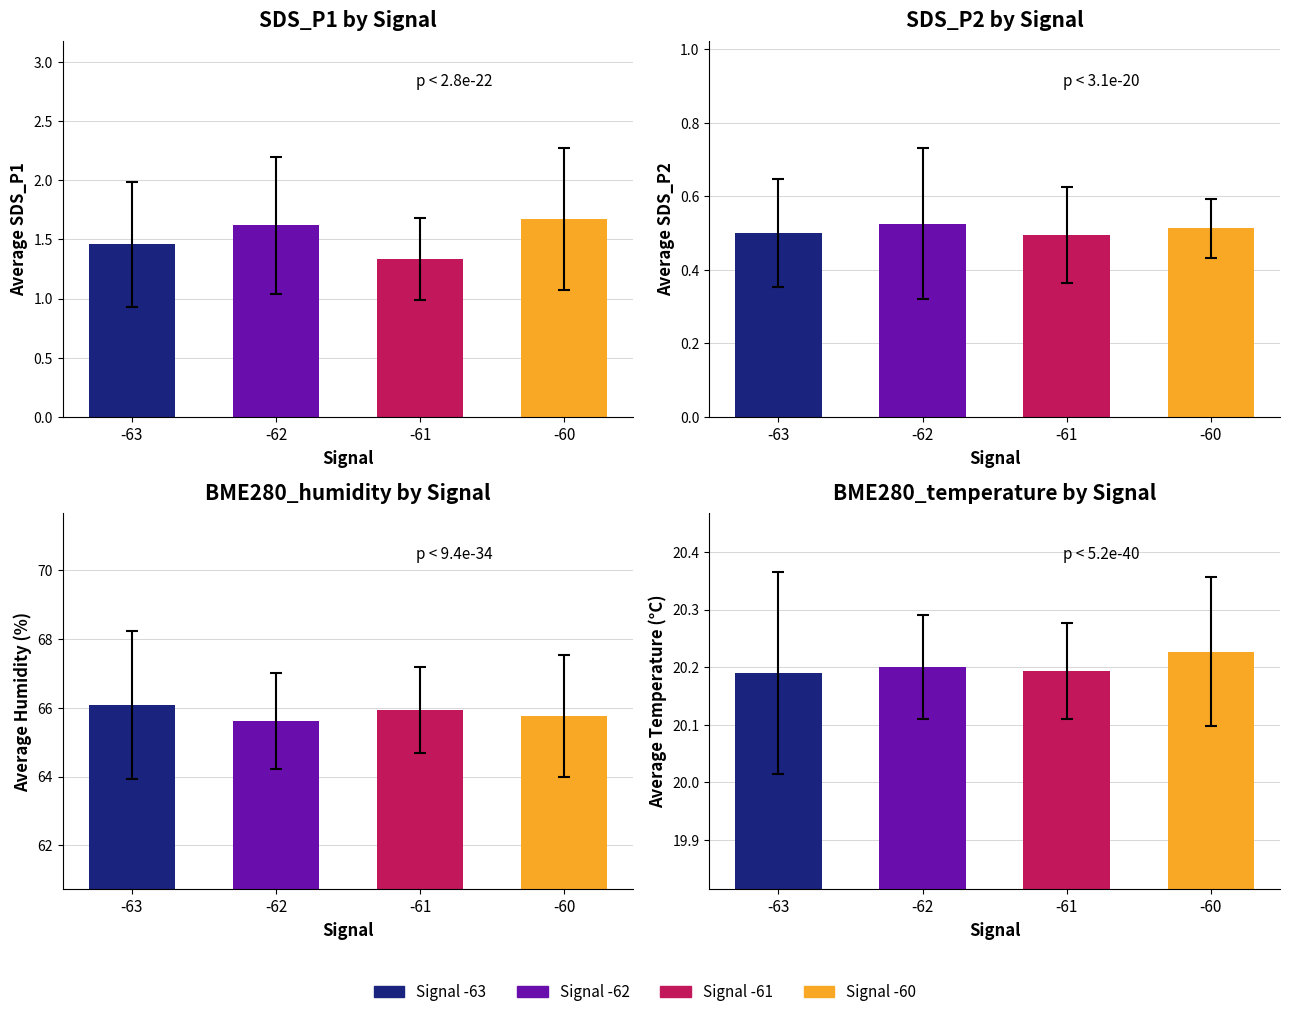

Count the number of data series in this chart.

4